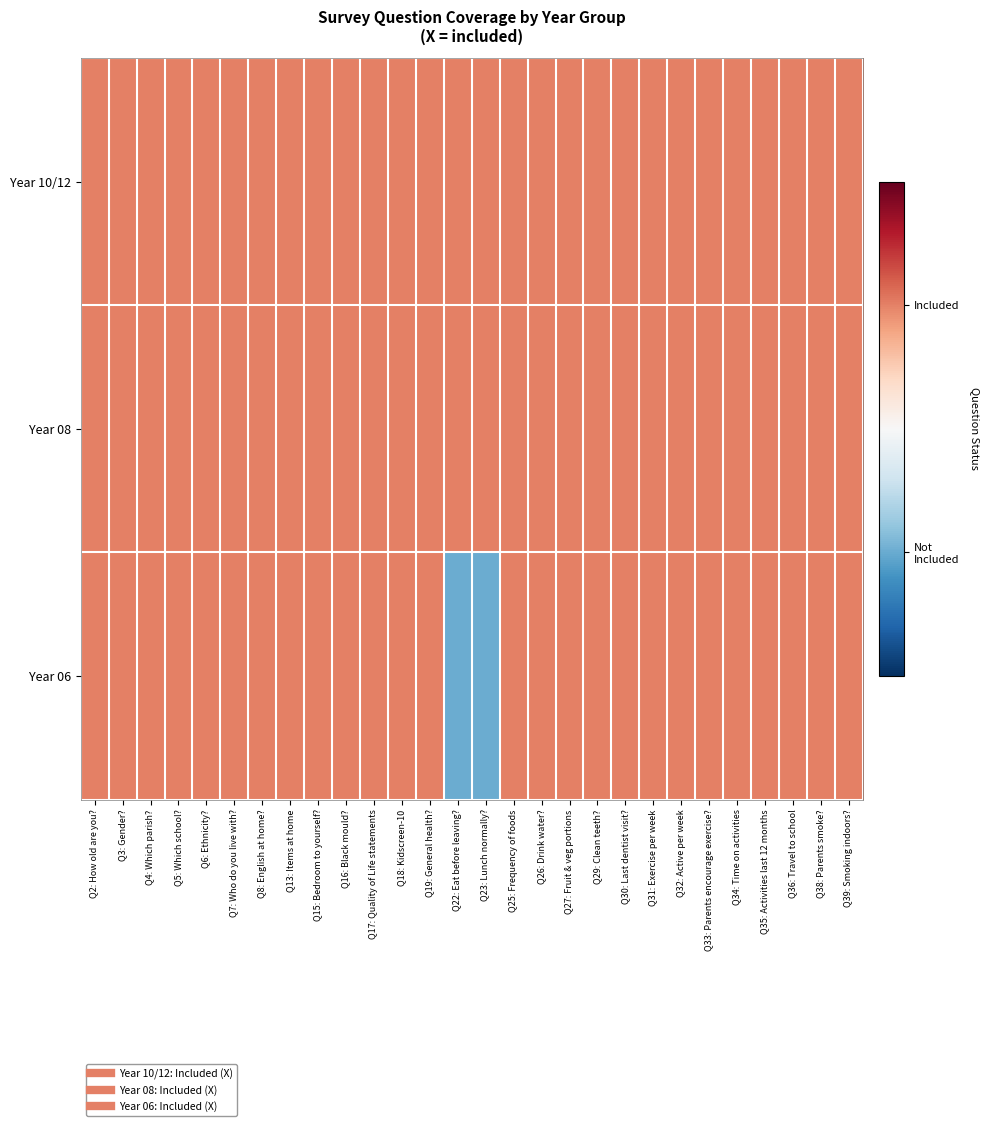

What is the total value across all series at Q34: Time on activities?

3